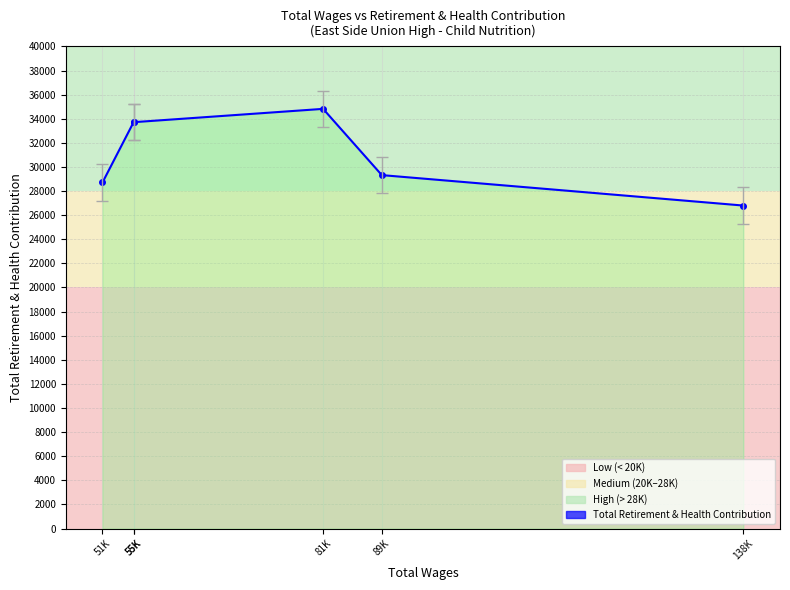

How many categories are shown in the chart?

6